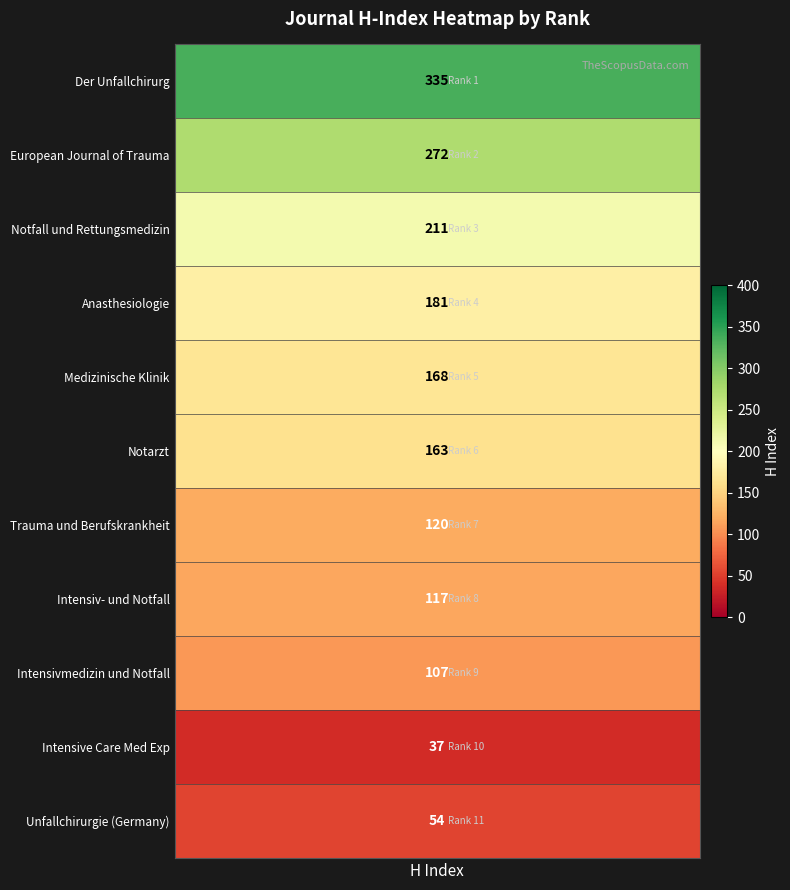

Reading left to right, what are all the values shown in this chart?

335	272	211	181	168	163	120	117	107	37	54